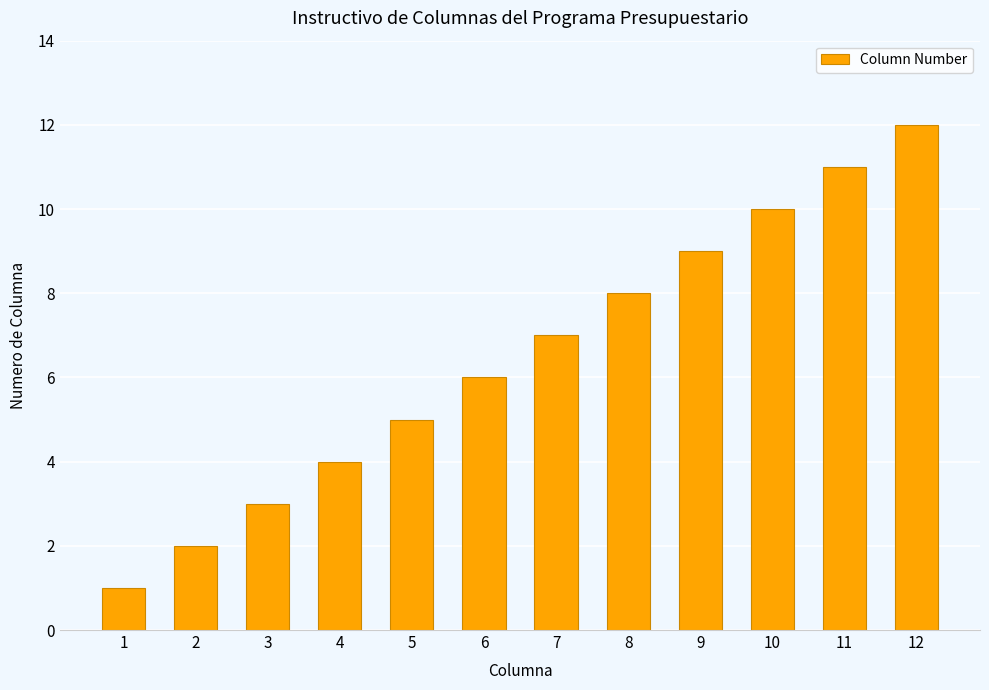

The chart shows a value of 11 at 11. True or false?

True